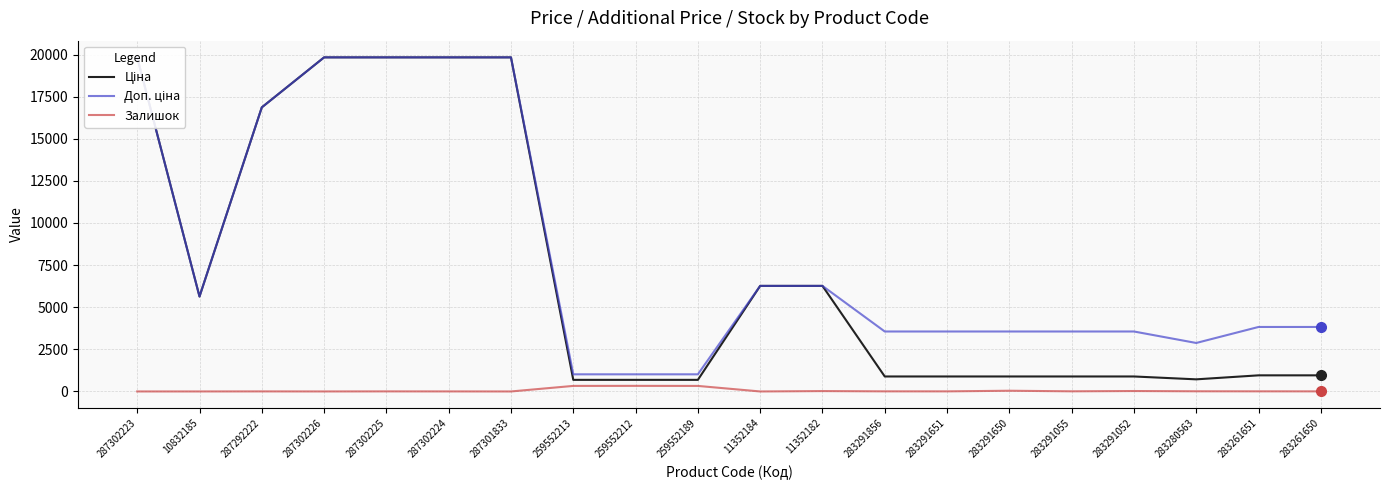

Rank the categories by Залишок value from lowest to highest.

287301833, 11352184, 287302223, 10832185, 287302226, 287302224, 287292222, 287302225, 283291651, 283261650, 283291856, 283261651, 283291055, 283280563, 11352182, 283291052, 283291650, 259552189, 259552213, 259552212